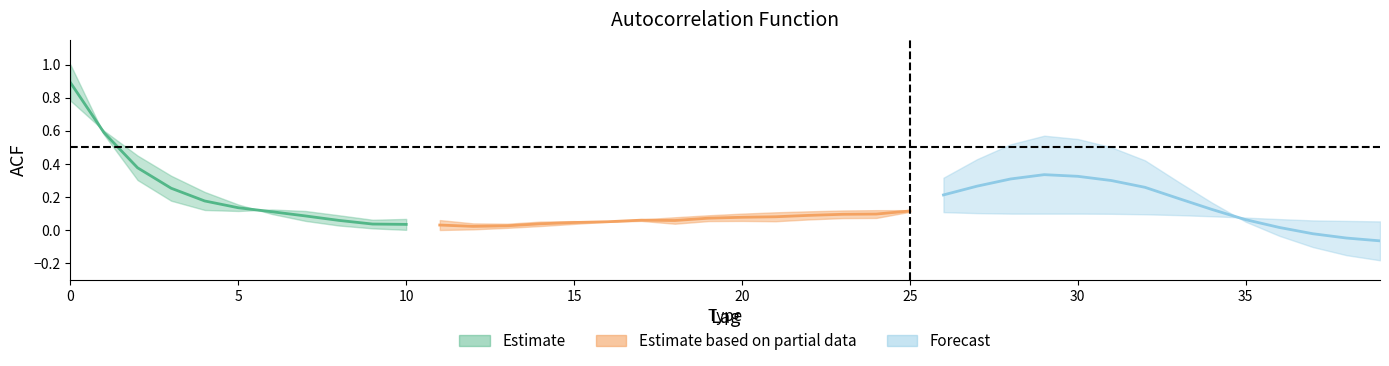

List the labels in order of acf_li value, largest first.

0, 1, 2, 29, 30, 28, 31, 27, 3, 32, 26, 33, 4, 25, 34, 5, 24, 35, 6, 23, 36, 7, 22, 37, 8, 21, 38, 9, 20, 10, 39, 19, 11, 17, 15, 16, 18, 14, 12, 13